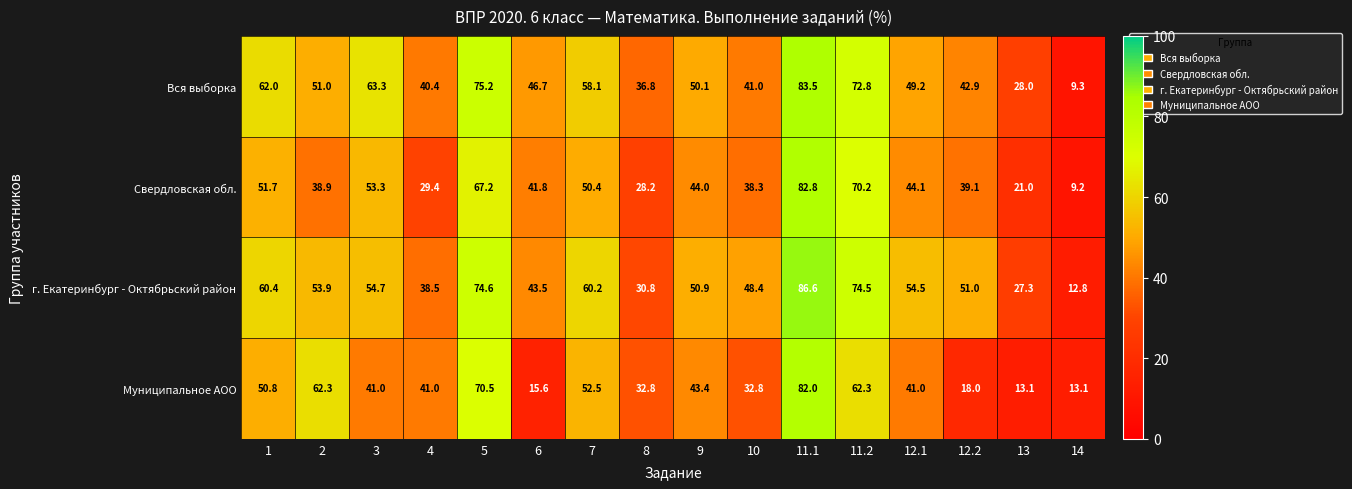

At how many categories does at least one series exceed 78?

1